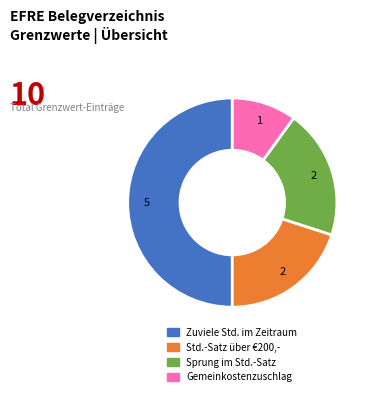

What is the smallest slice in the pie chart?

Gemeinkostenzuschlag